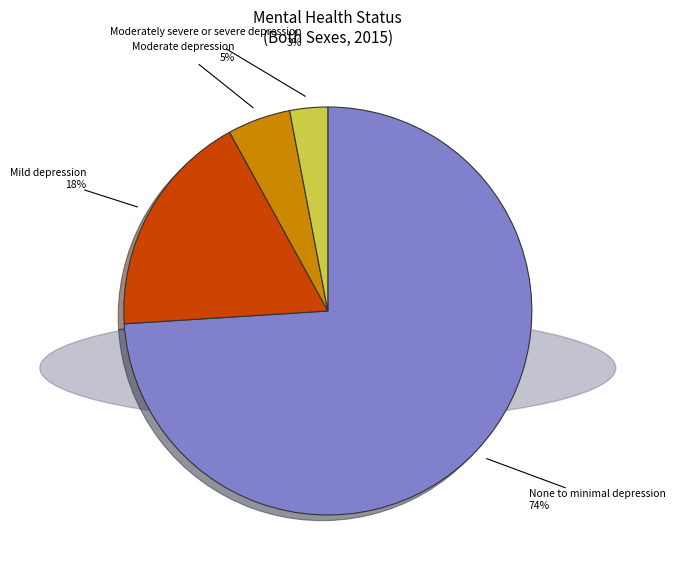

Is the sum of Mild depression and Moderately severe or severe depression greater than half?

No